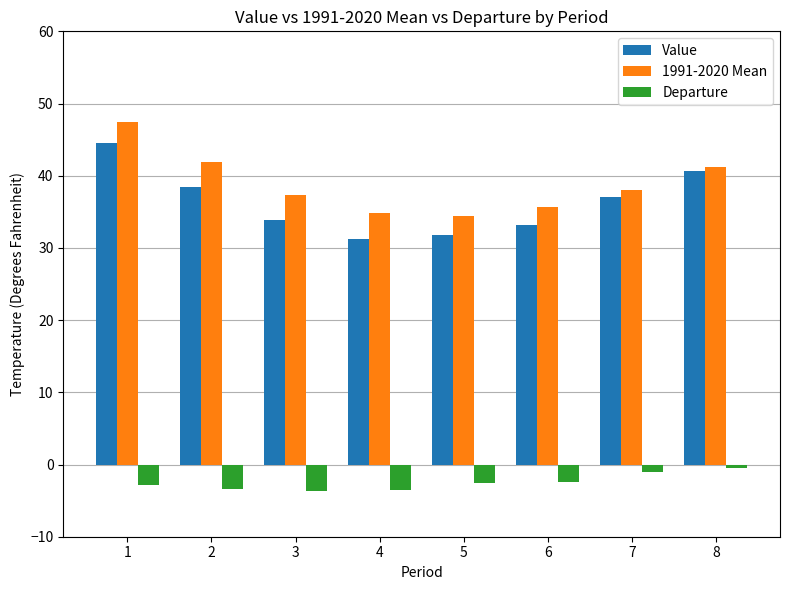

What is the sum of the Value values at 3 and 5?

65.6